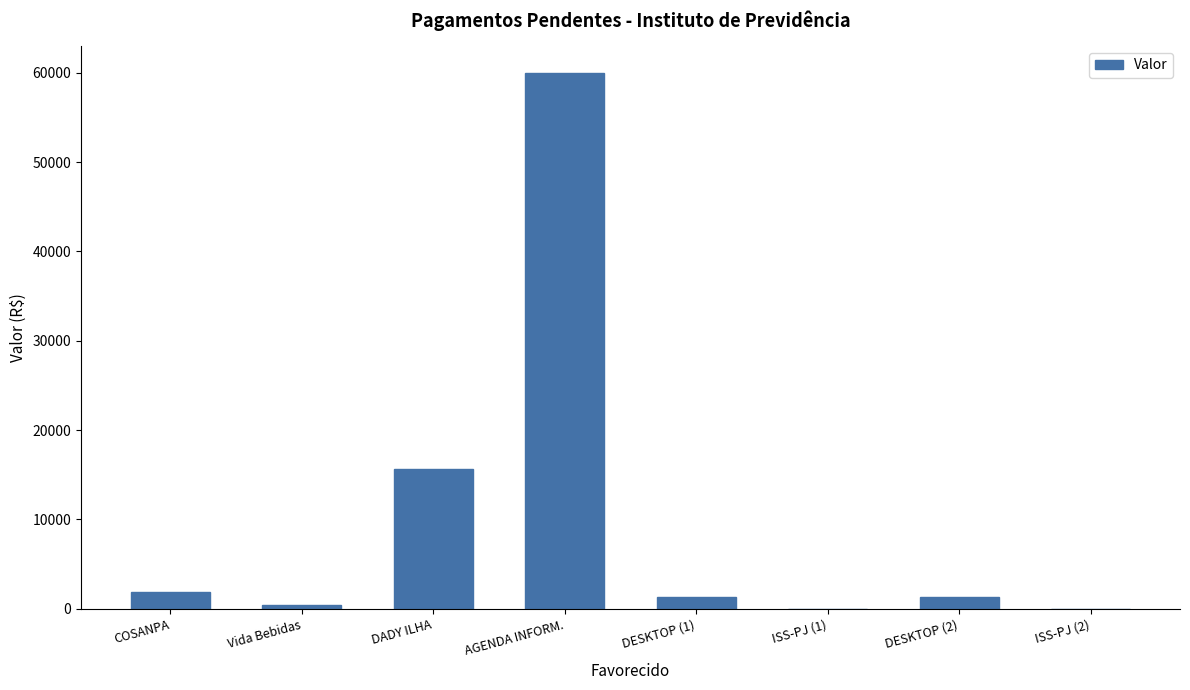

What is the difference between the values at ISS-PJ (1) and DESKTOP (1)?

1311.7